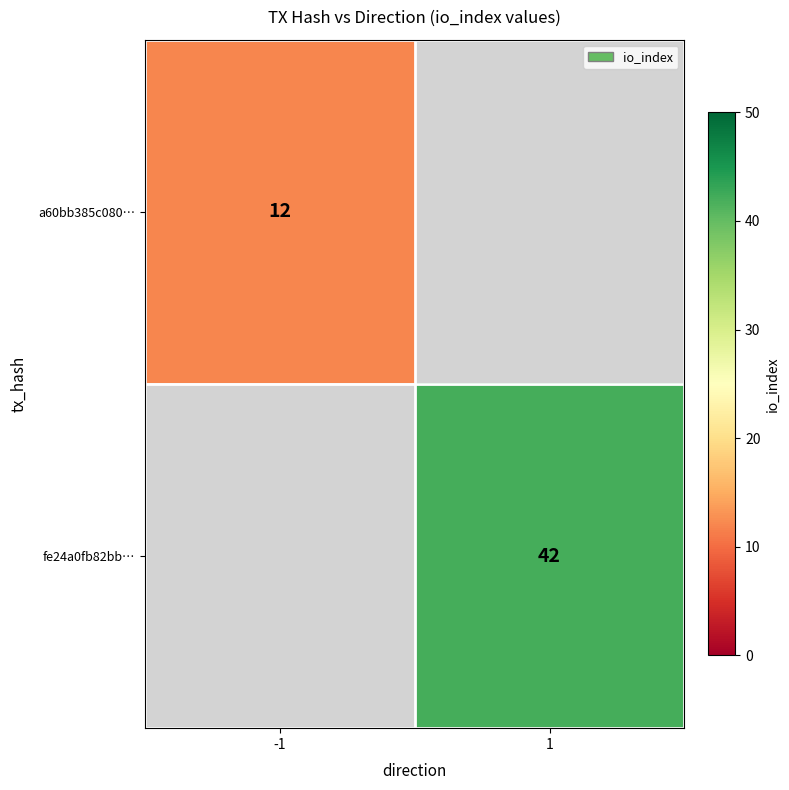

Which label corresponds to the largest value in the chart?

1